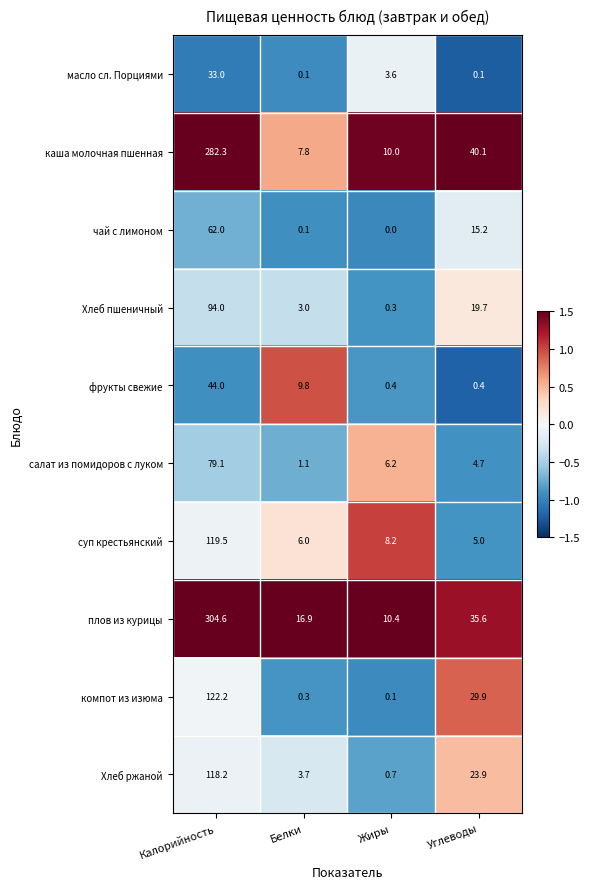

At Жиры, list the series in order from largest to smallest.

плов из курицы, каша молочная пшенная, суп крестьянский, салат из помидоров с луком, масло сл. Порциями, Хлеб ржаной, фрукты свежие, Хлеб пшеничный, компот из изюма, чай с лимоном